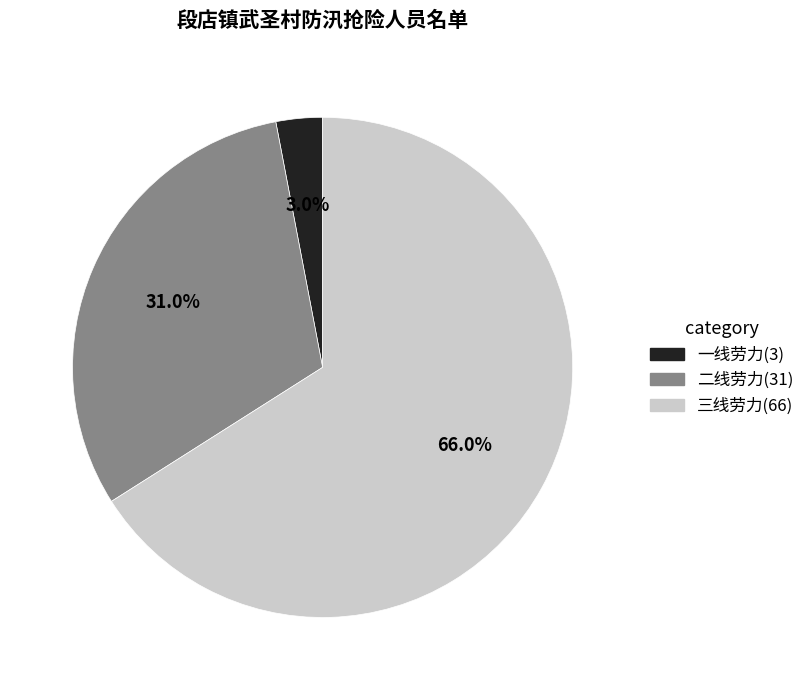

Approximately how many times larger is the value at 三线劳力 compared to 一线劳力?

22.0